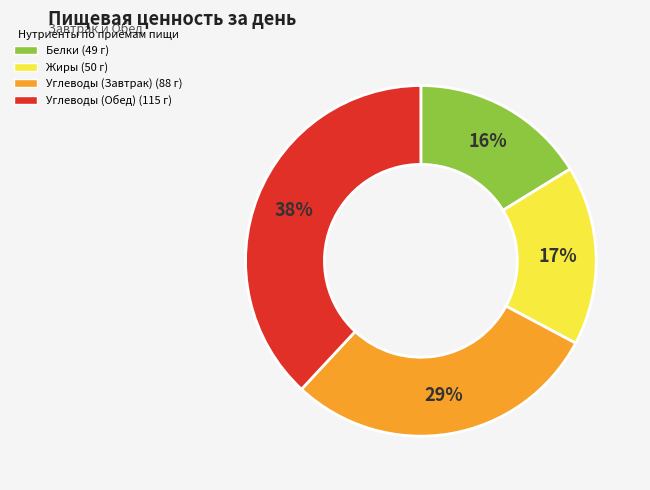

To the nearest percent, what is the average slice percentage?

25%